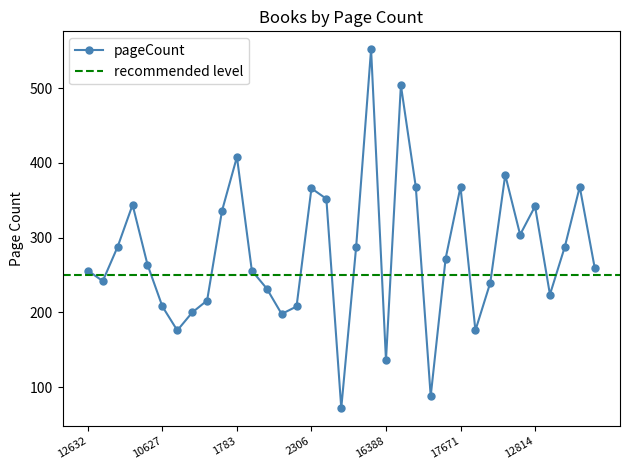

List the labels in order of value, smallest first.

8707, 17670, 16388, 8651, 10760, 2350, 8561, 10627, 3073, 12633, 13582, 3369, 3593, 1625, 12632, 3334, 10256, 6812, 11783, 5641, 3588, 3599, 8462, 11414, 12814, 9127, 3586, 2306, 10757, 17671, 3600, 7690, 1783, 8453, 15364